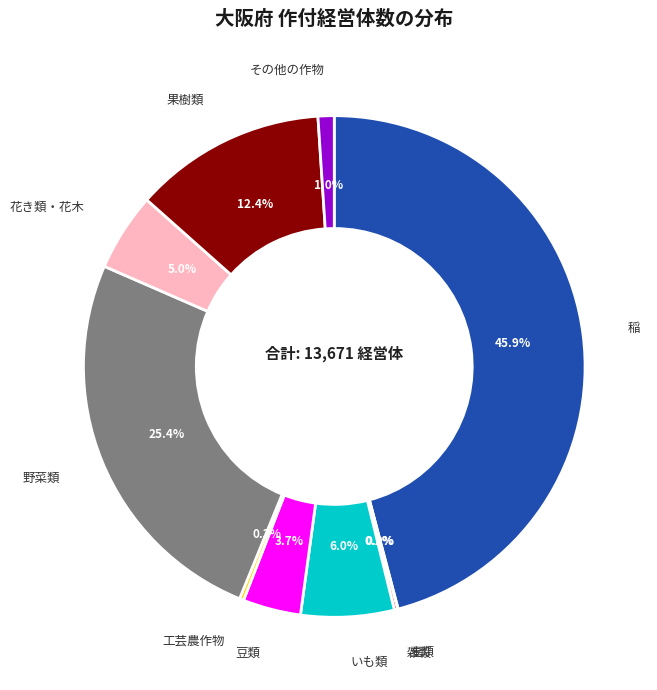

To the nearest percent, what is the average slice percentage?

10%